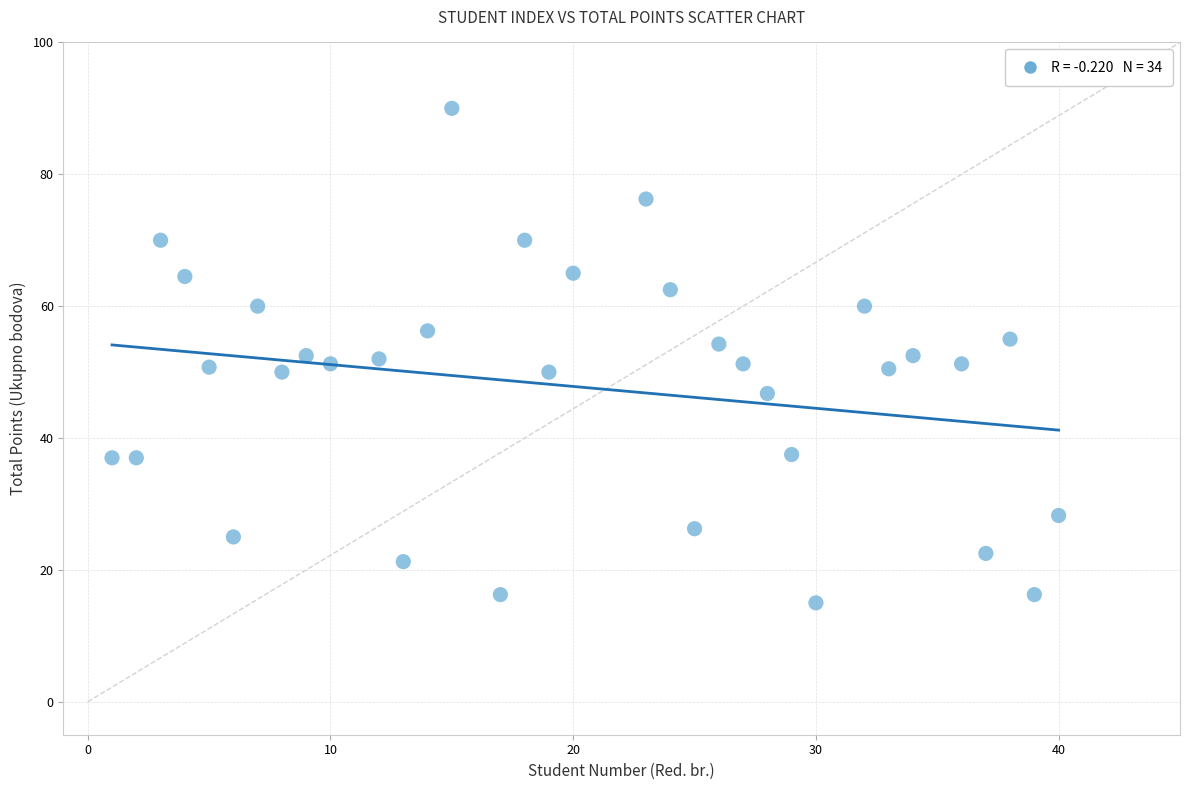

What is the range of Y values (max minus min)?

75.0